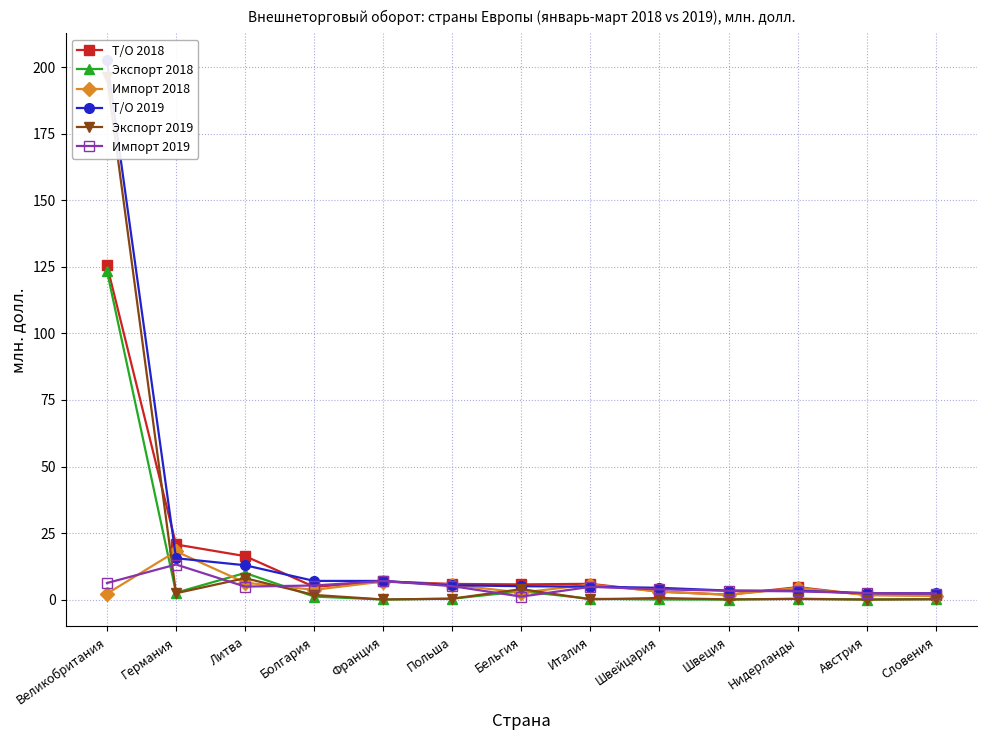

Which has a higher value, Австрия or Нидерланды?

Нидерланды